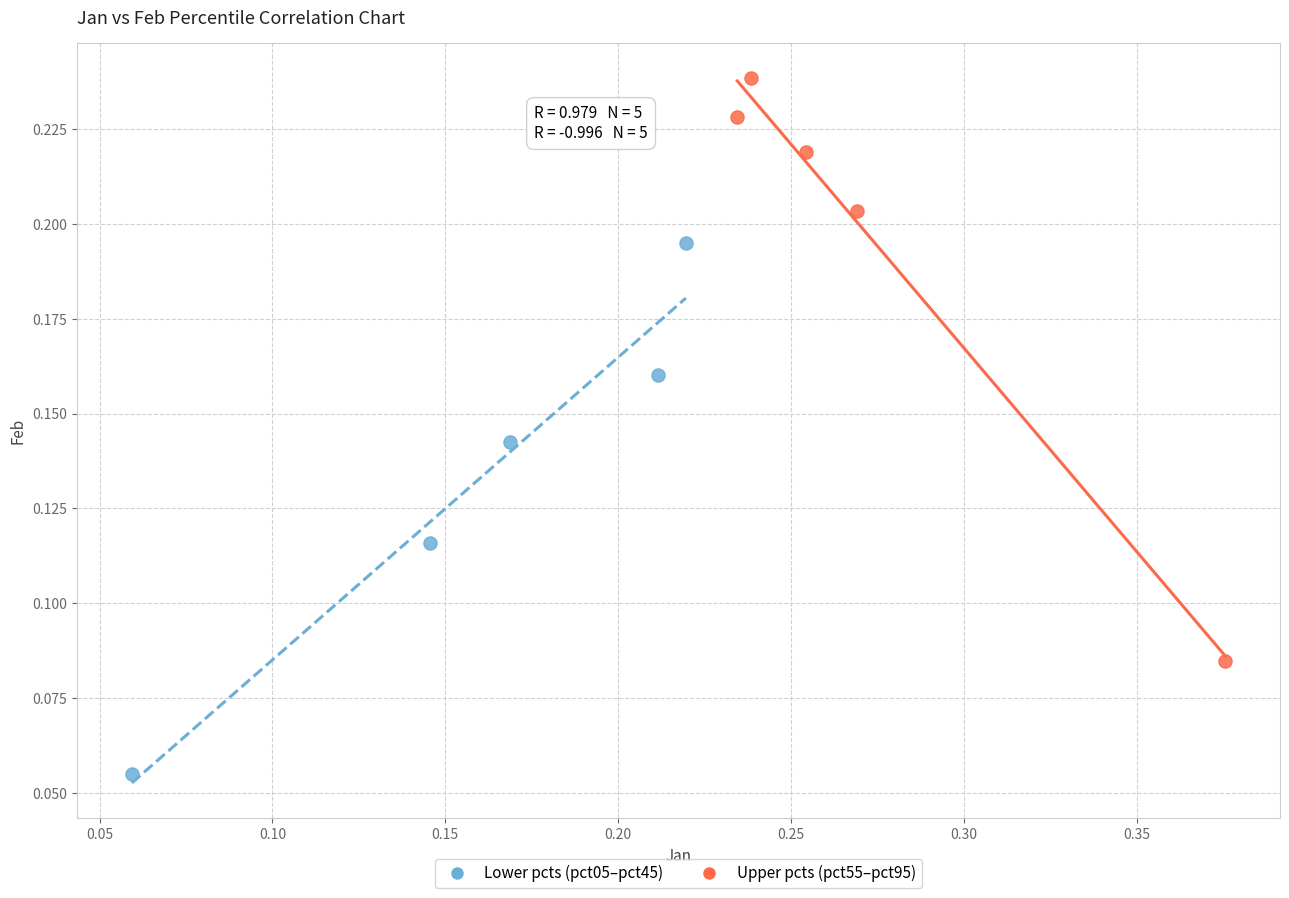

Which series reaches the maximum Y coordinate?

Upper pcts (pct55–pct95)